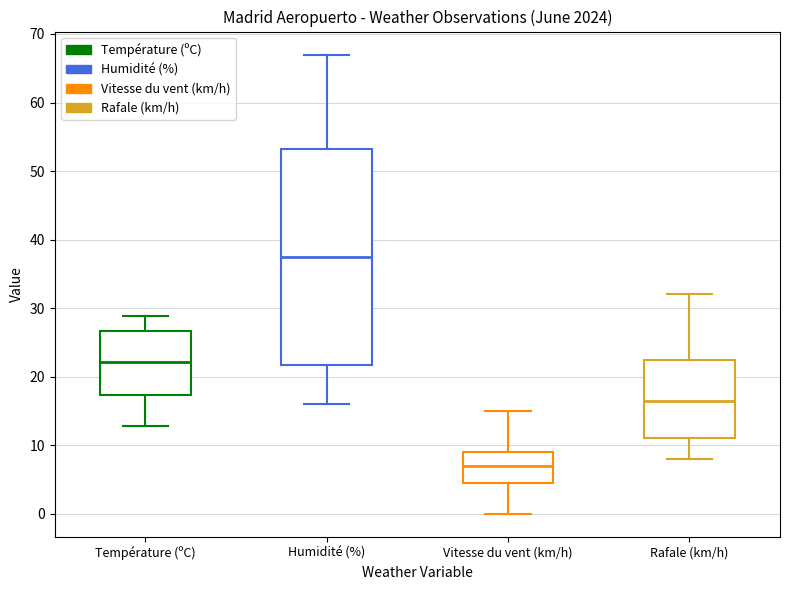

Where is the upper edge of the box for Humidité (%) on the y-axis? The values are not printed on the chart, so give them approximately, as read against the axis.

53